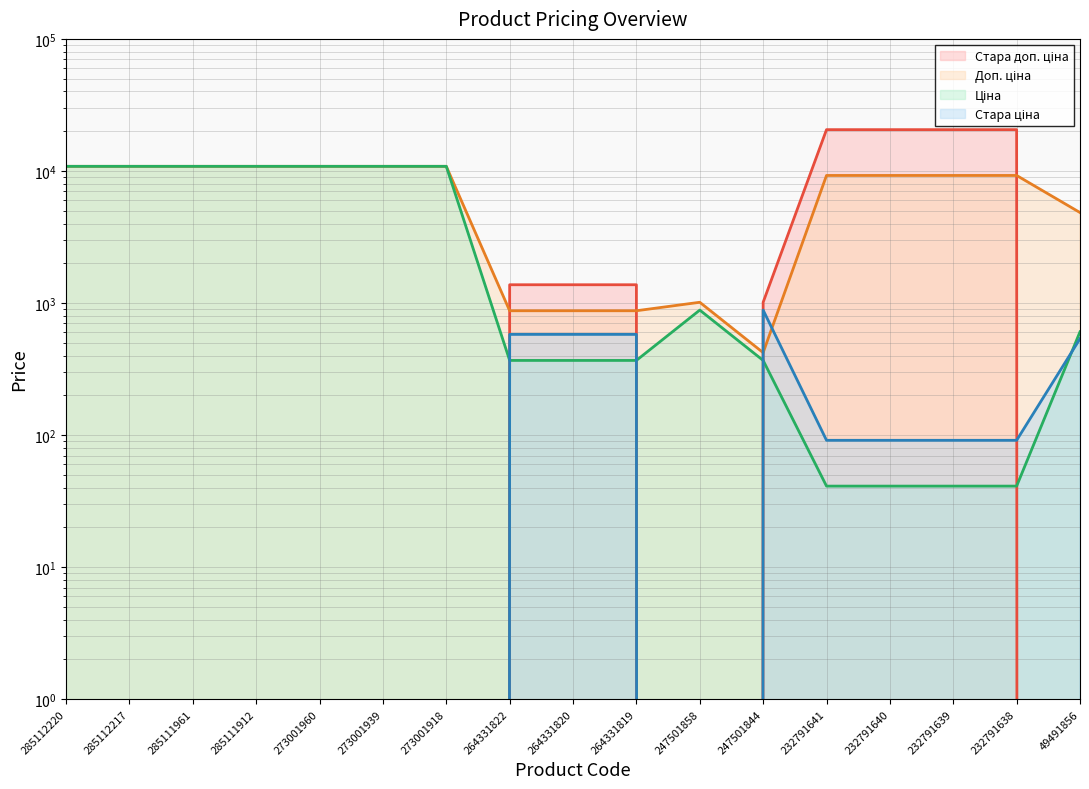

What is the sum of all Доп. ціна values?

121763.5